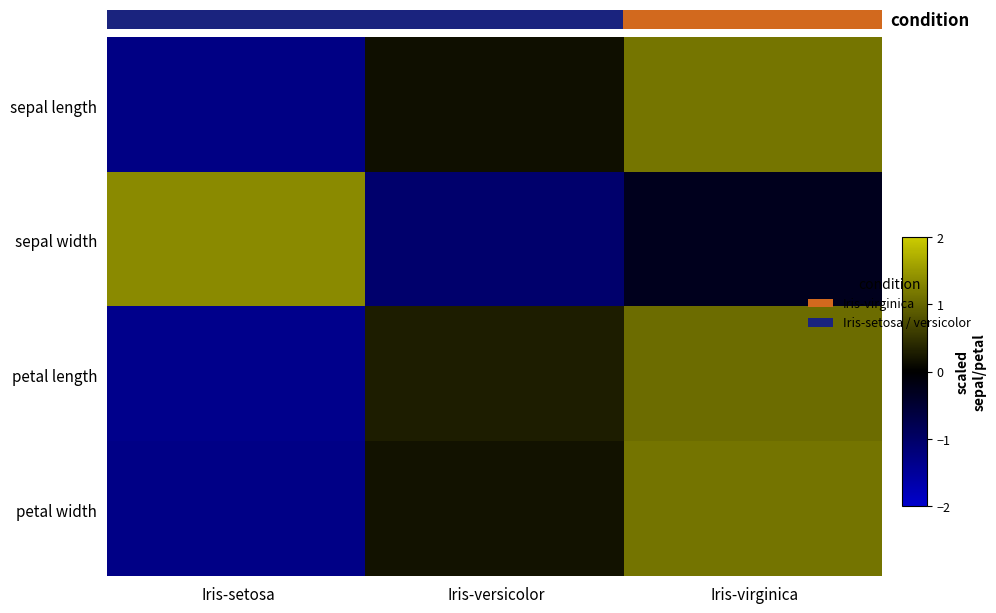

Is the value of Iris-virginica at petal length greater than the value of Iris-setosa at petal width?

Yes